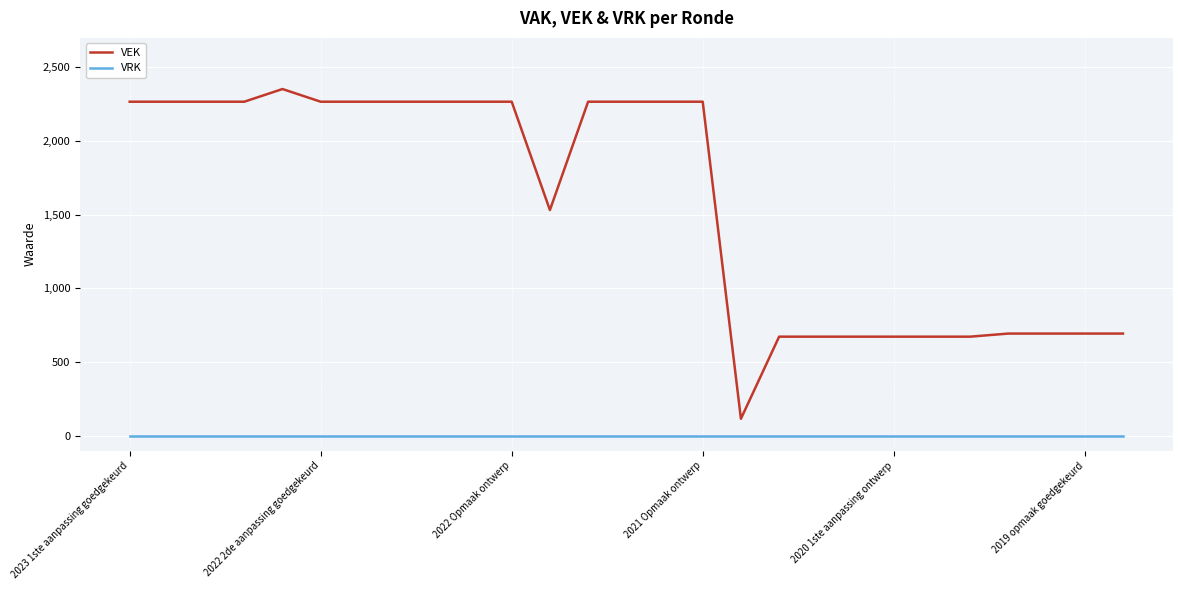

How many distinct data groups are displayed?

2